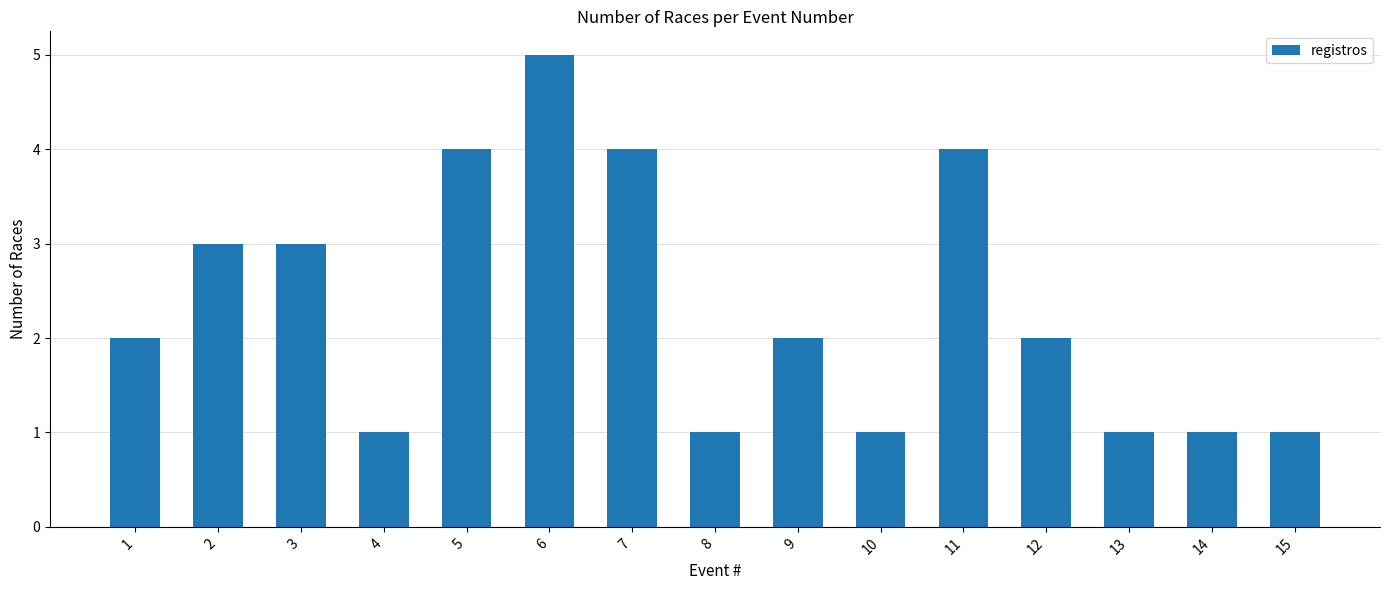

What is the ratio of the value at 2 to the value at 13?

3.0